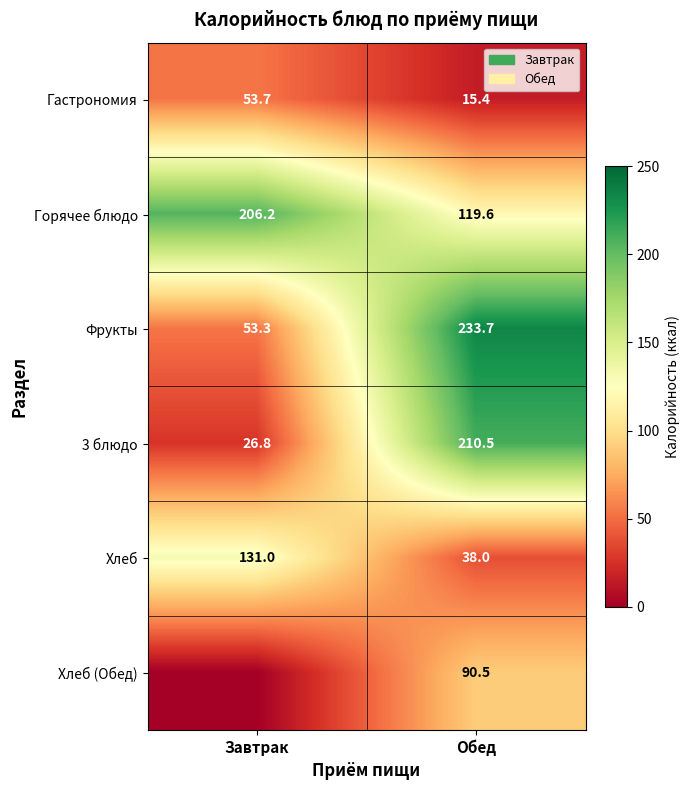

What is the spread (max minus min) of values at Обед?

218.3